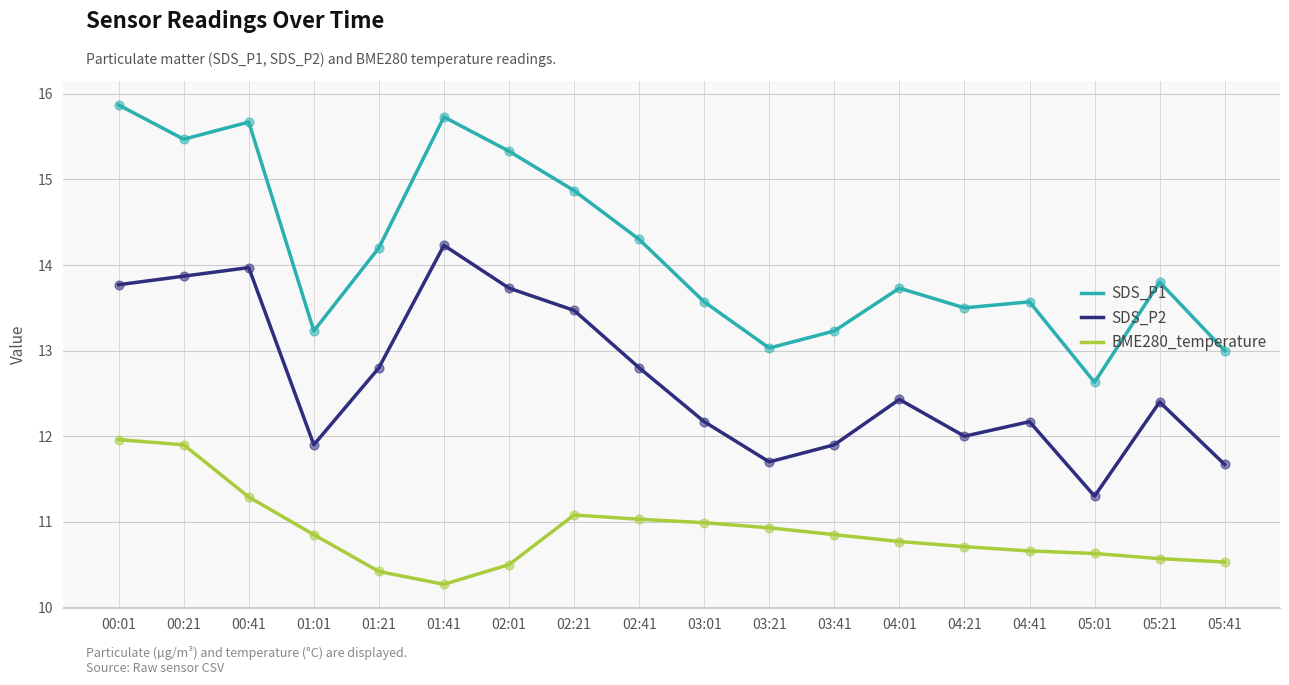

Is the value of BME280_temperature at 04:21 greater than the value of SDS_P1 at 05:21?

No